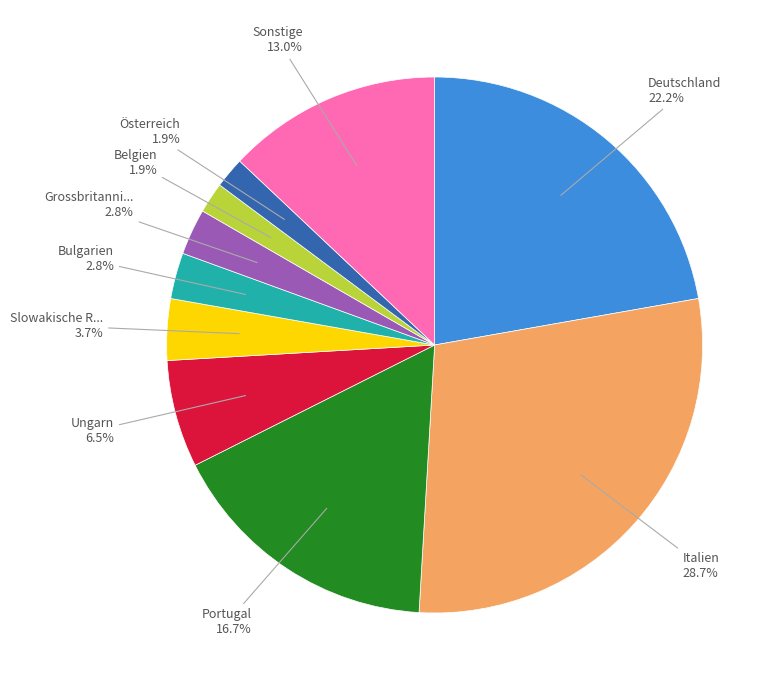

Is there a majority slice in this chart?

No